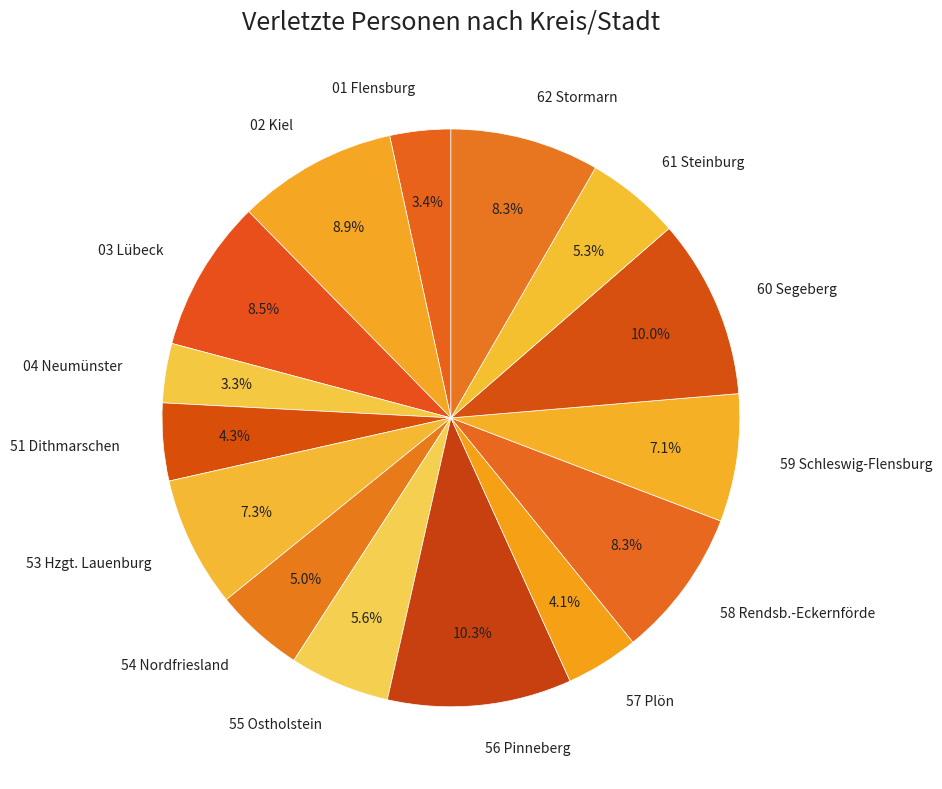

The 56 Pinneberg slice represents 1% of the pie. True or false?

False